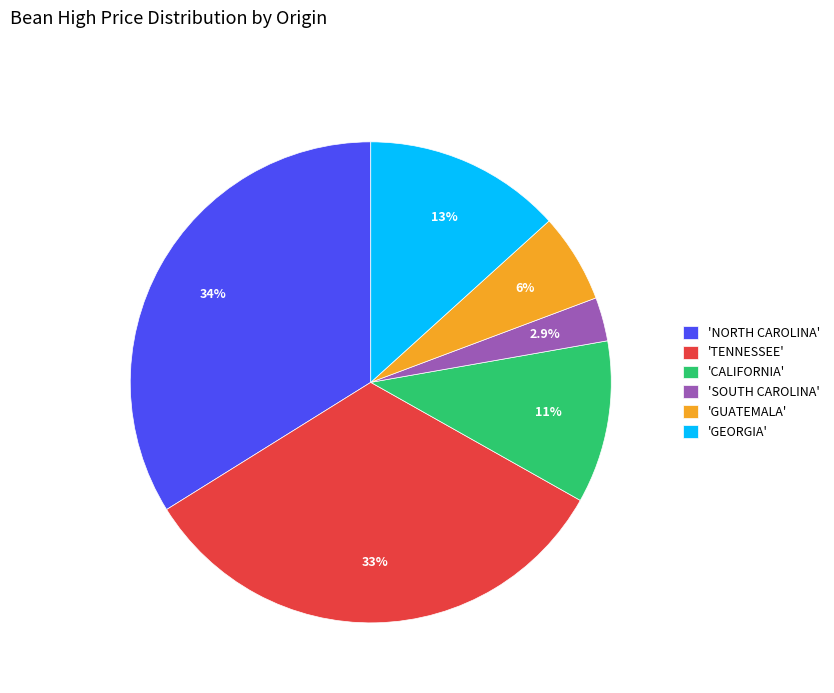

What is the largest slice in the pie chart?

'NORTH CAROLINA'